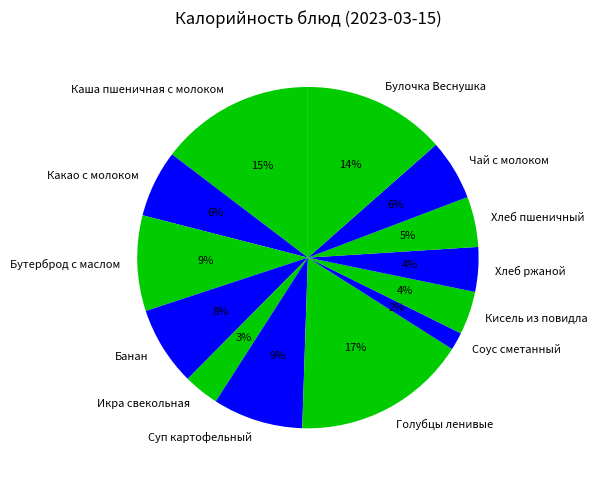

What is the ratio of the value at Хлеб пшеничный to the value at Какао с молоком?

0.8